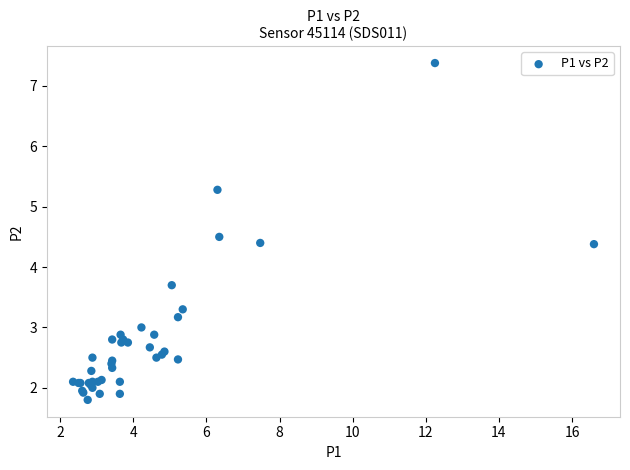

What Y value in the scatter plot is closest to 4?

3.7